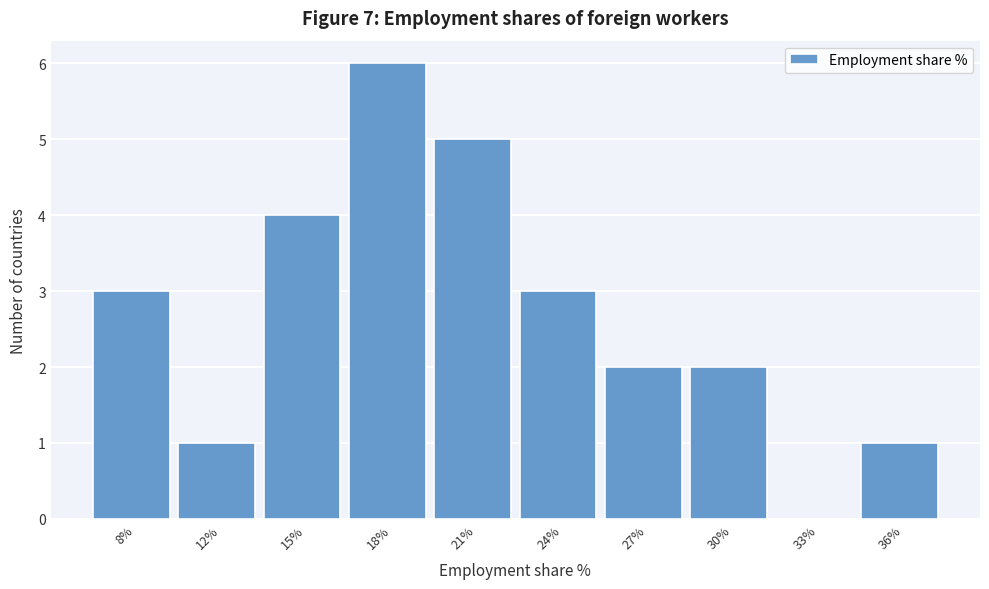

Reading left to right, list all the values displayed in this chart.

8%=3	12%=1	15%=4	18%=6	21%=5	24%=3	27%=2	30%=2	33%=0	36%=1